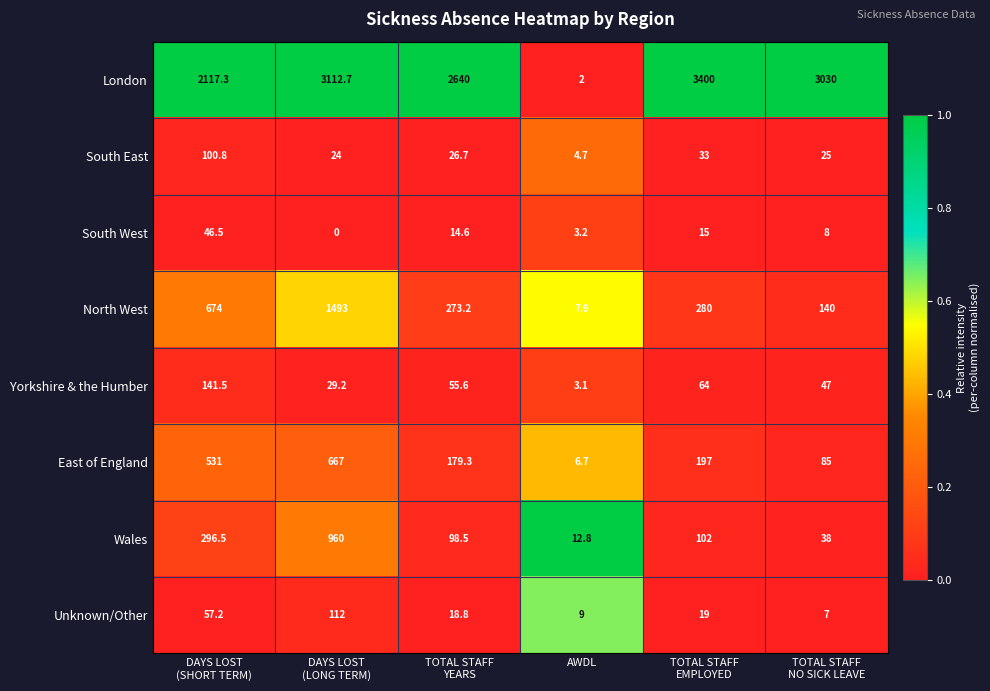

True or false: Wales has a value of 18.4 at AWDL.

False